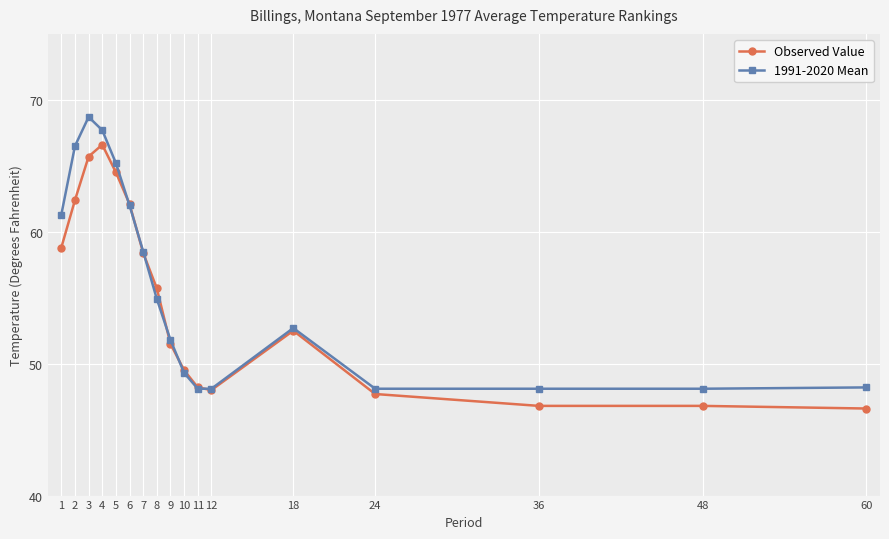

What is the difference between the highest and lowest values at 4?

1.1